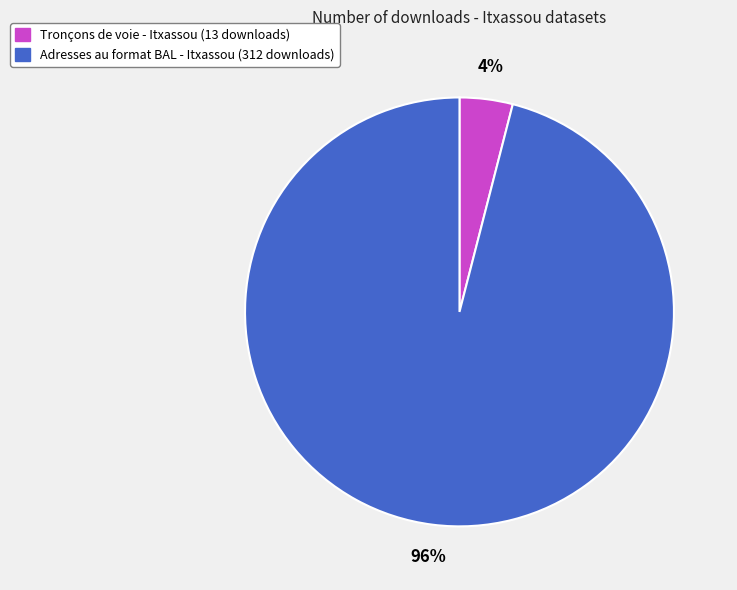

Which category has the smallest portion of the pie?

Tronçons de voie - Itxassou